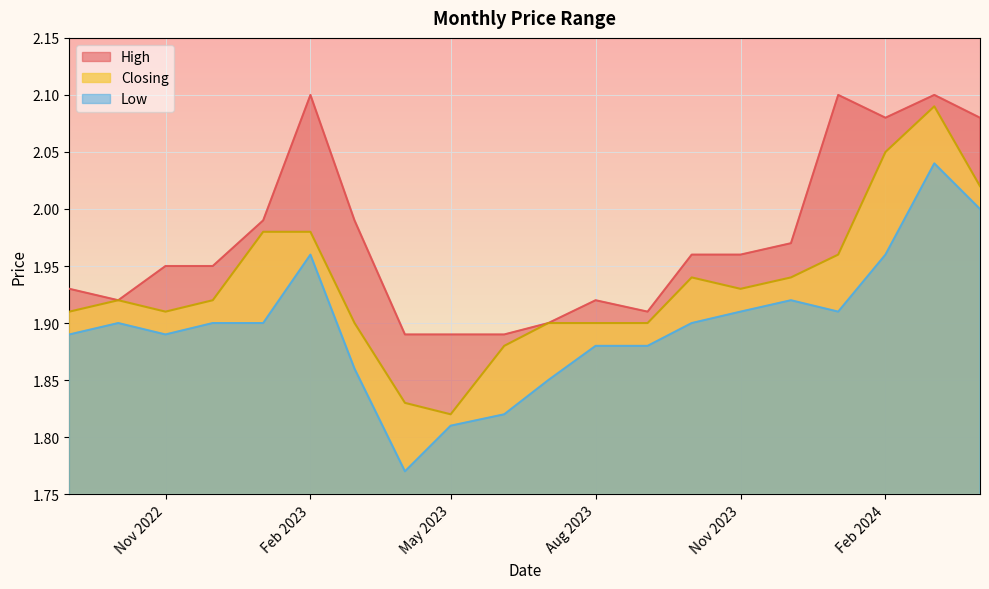

Rank the series at 01/10/2023 from lowest to highest value.

Low, Closing, High